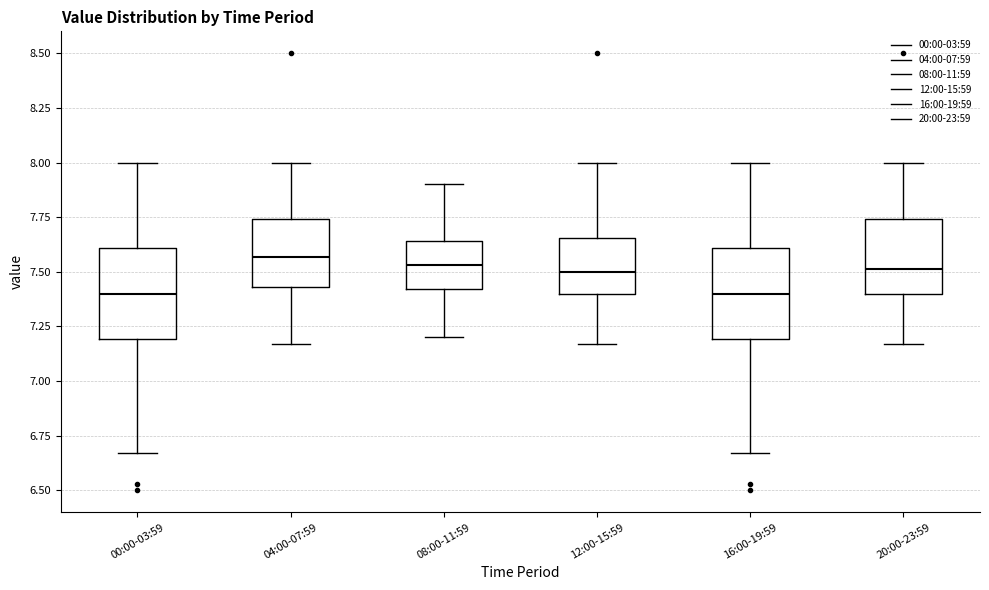

Reading left to right, transcribe this box plot: for each box, give where its median line is, the range the box spans, and where its two whiskers end, as read against the y-axis. The values are not printed on the chart, so give them approximately, as read against the axis.

00:00-03:59: median 7.40, box 7.20 to 7.60, whiskers 6.65 to 8.00
04:00-07:59: median 7.55, box 7.45 to 7.75, whiskers 7.15 to 8.00
08:00-11:59: median 7.55, box 7.40 to 7.65, whiskers 7.20 to 7.90
12:00-15:59: median 7.50, box 7.40 to 7.65, whiskers 7.15 to 8.00
16:00-19:59: median 7.40, box 7.20 to 7.60, whiskers 6.65 to 8.00
20:00-23:59: median 7.50, box 7.40 to 7.75, whiskers 7.15 to 8.00